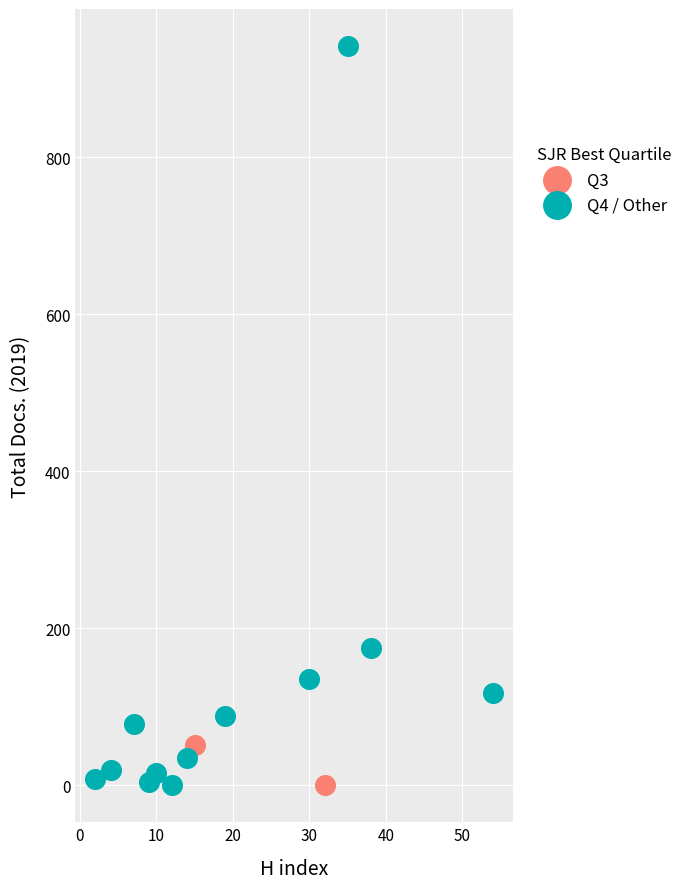

Which series reaches the maximum Y coordinate?

Q4 / Other